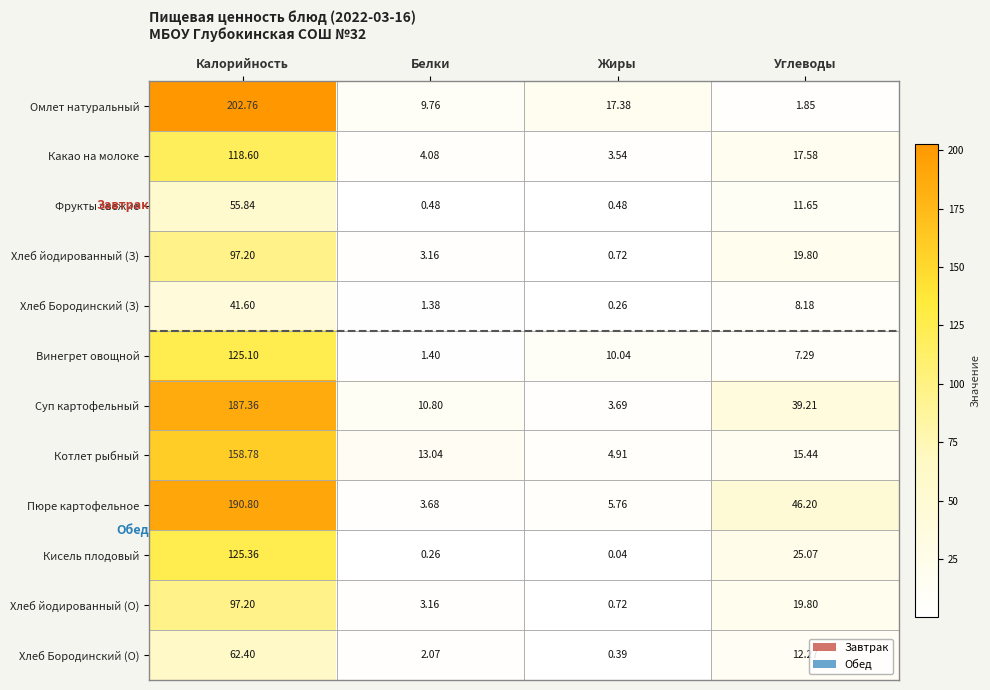

At which category is the sum across all series the highest?

Калорийность